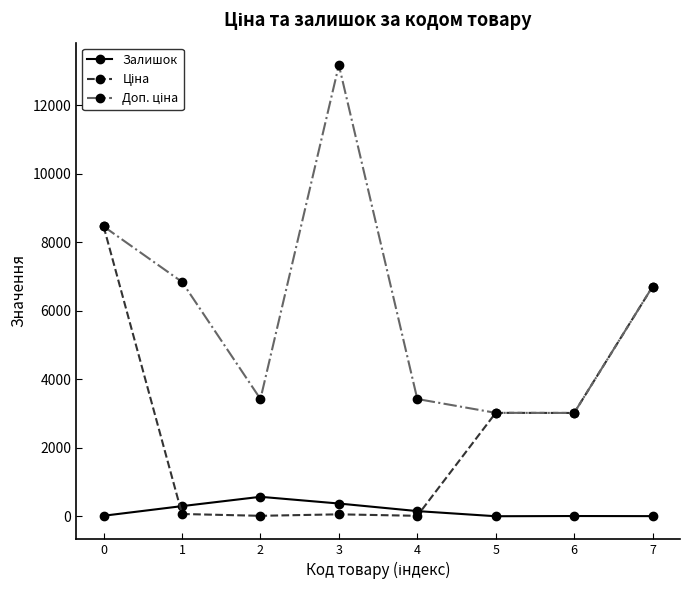

Reading left to right, transcribe all the data shown in this chart.

Залишок: 17.0	298.0	570.0	374.0	153.0	3.0	9.0	6.0
Ціна: 8463.0	68.4	15.2	58.5	15.2	3020.9	3017.6	6705.7
Доп. ціна: 8463.0	6843.0	3425.0	13171.5	3425.0	3021.0	3018.0	6705.7